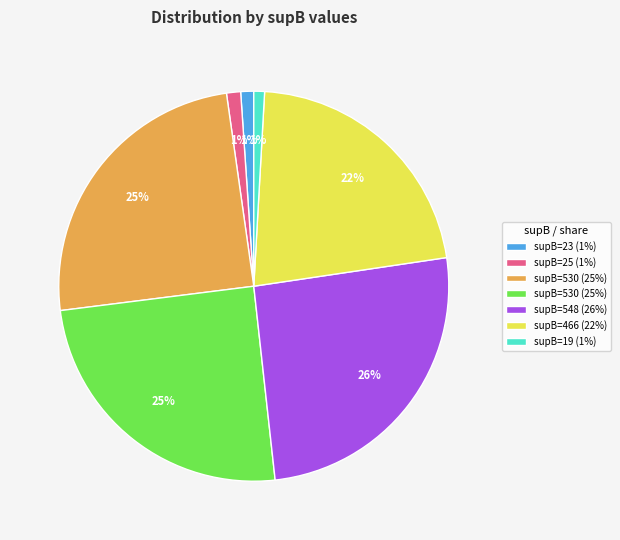

To the nearest percent, what is the average slice percentage?

14%